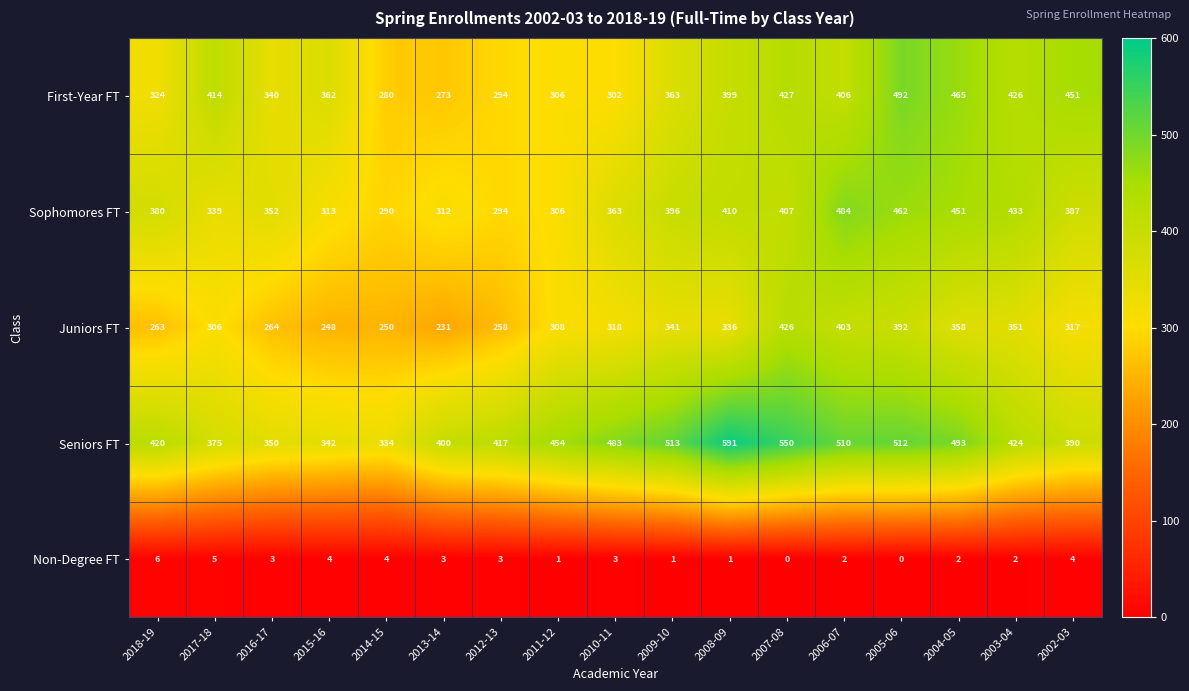

At how many categories does at least one series exceed 472?

7